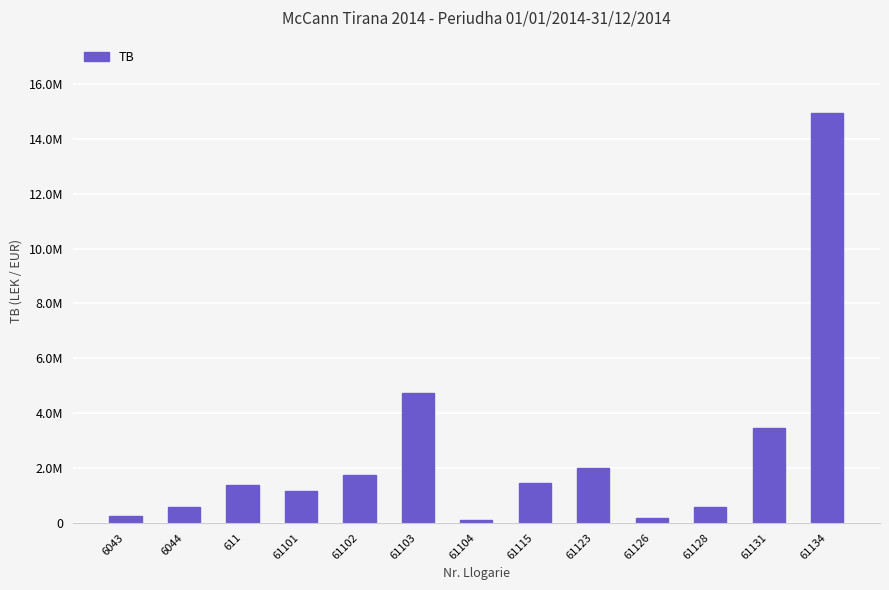

Is it true that the value at 61134 is 14931158.8?

True